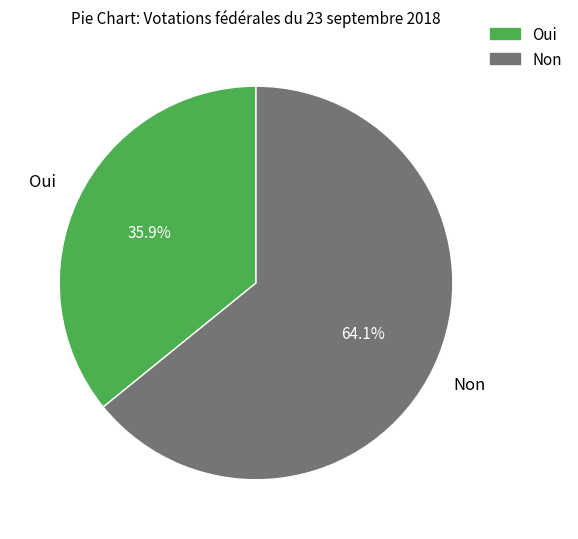

How many slices are in this pie chart?

2